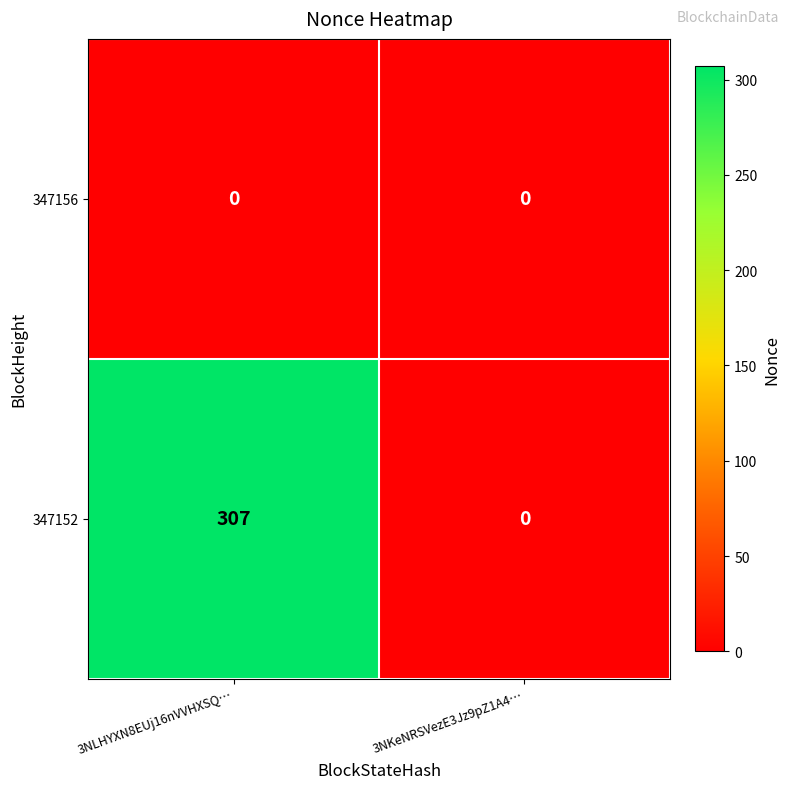

The 347152 series shows 157 at 3NKeNRSVezE3Jz9pZ1A4…. True or false?

False